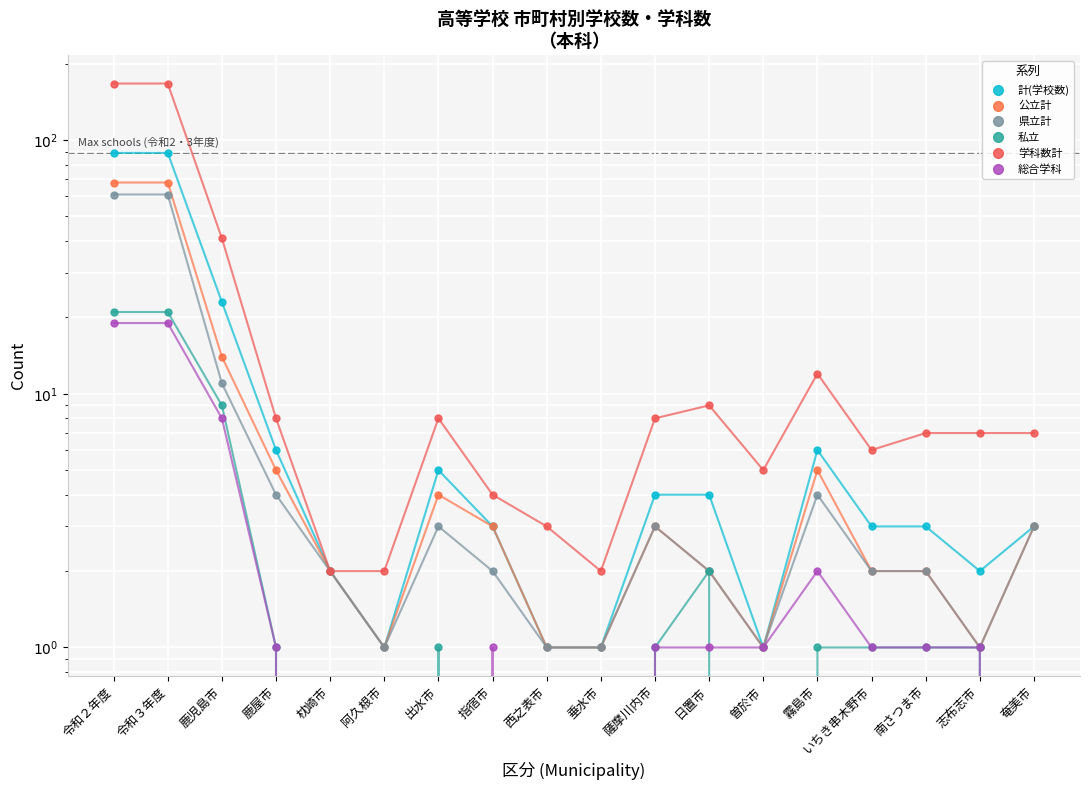

The value of 計(学校数) at 志布志市 is 2. True or false?

True